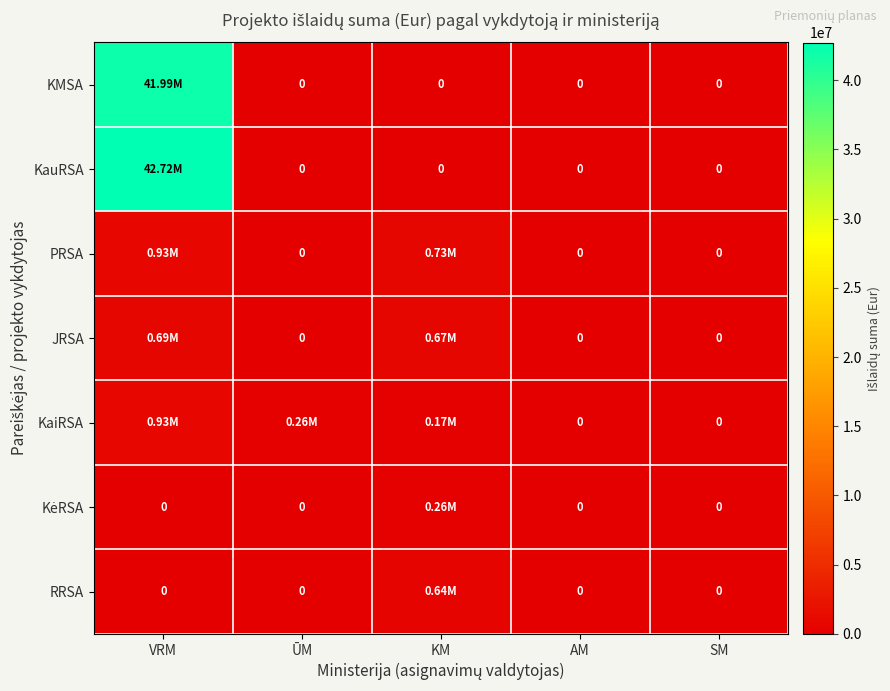

What is the difference between the maximum and minimum values in the KMSA series?

41988601.2